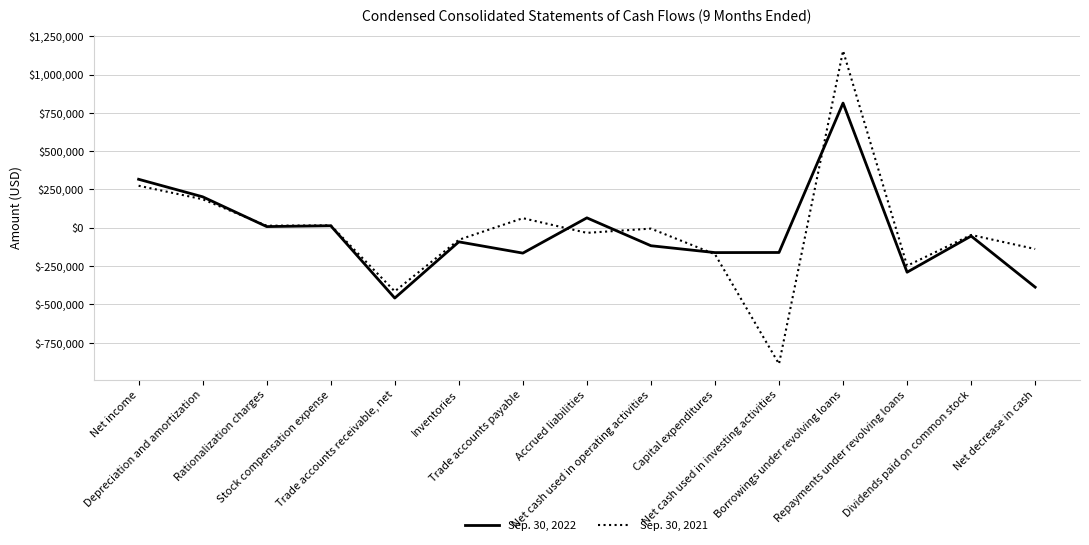

List the series in order of their peak value, highest first.

Sep. 30, 2021, Sep. 30, 2022